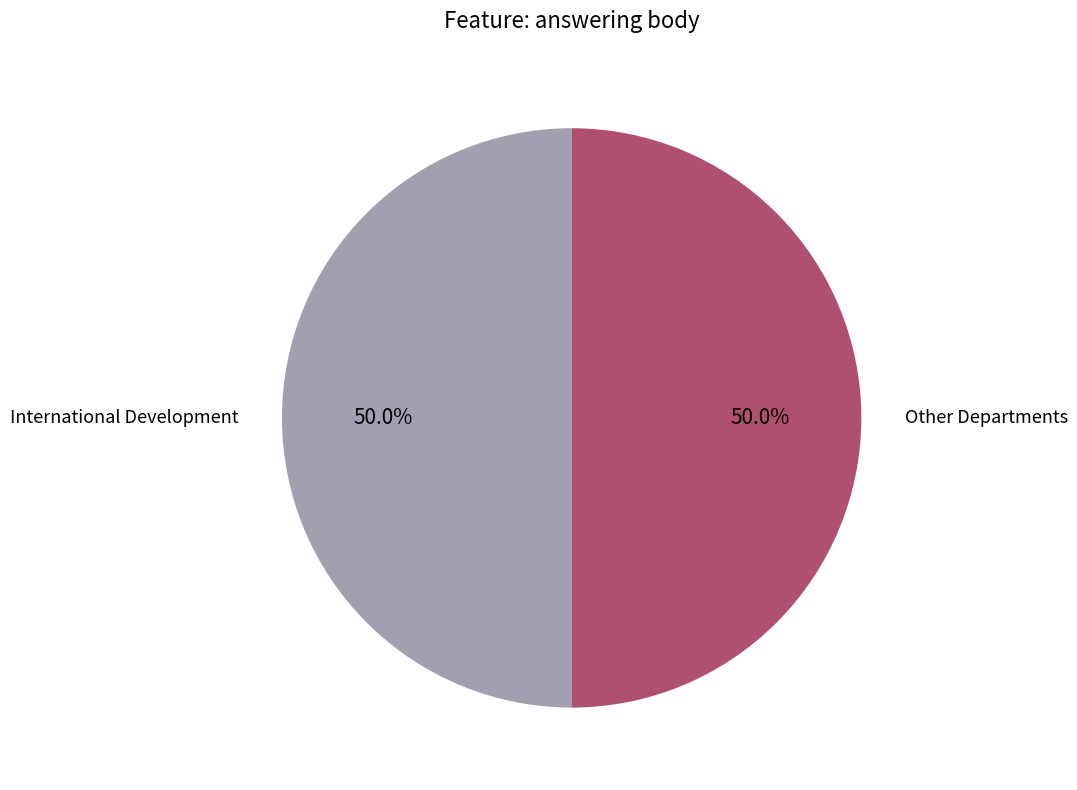

What is the ratio of the value at Other Departments to the value at International Development?

1.0